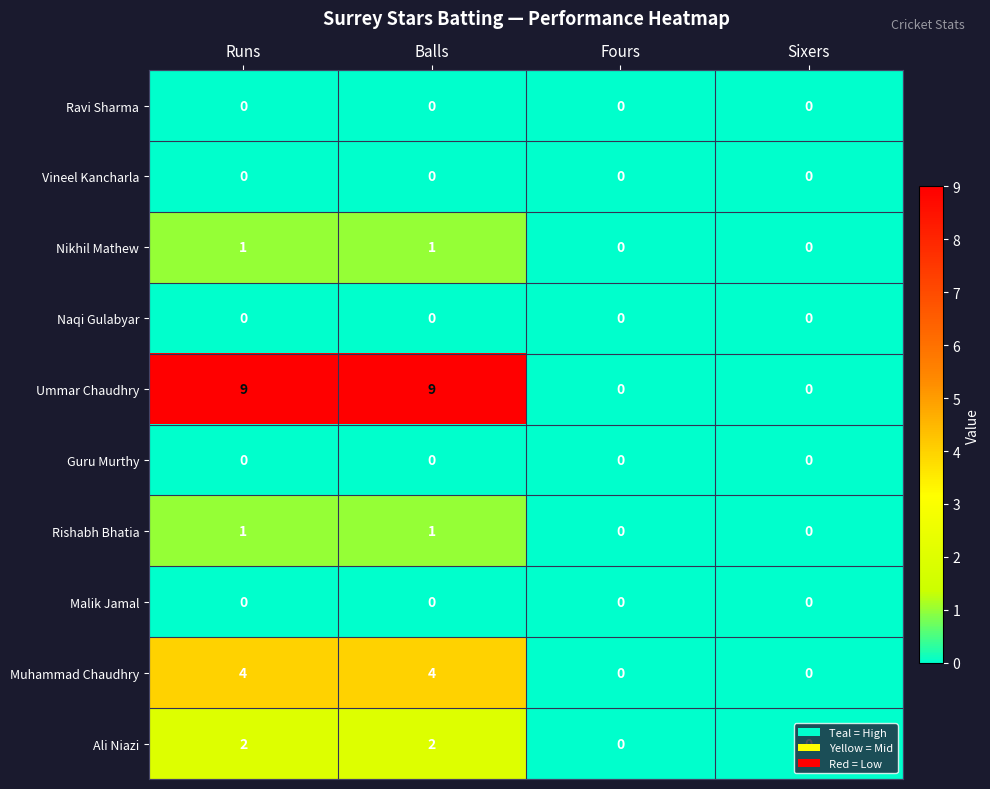

How many data points does each series have?

4